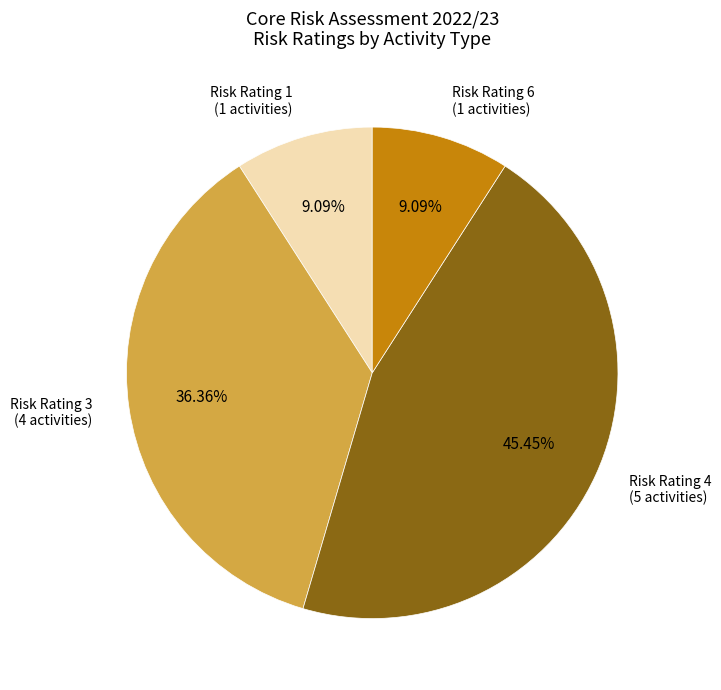

Does any single category account for the majority?

No